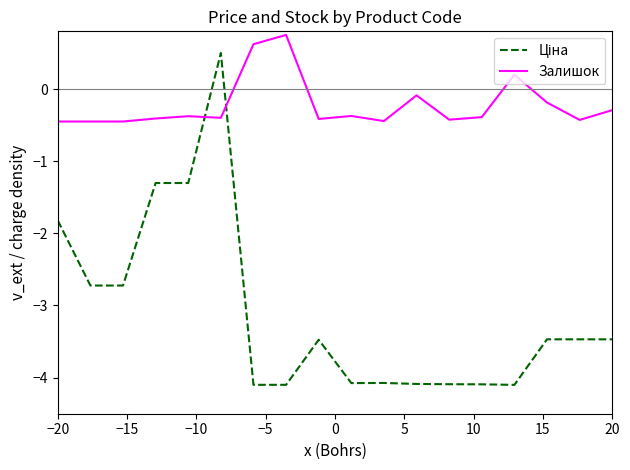

Which series has the largest total across all categories?

Залишок